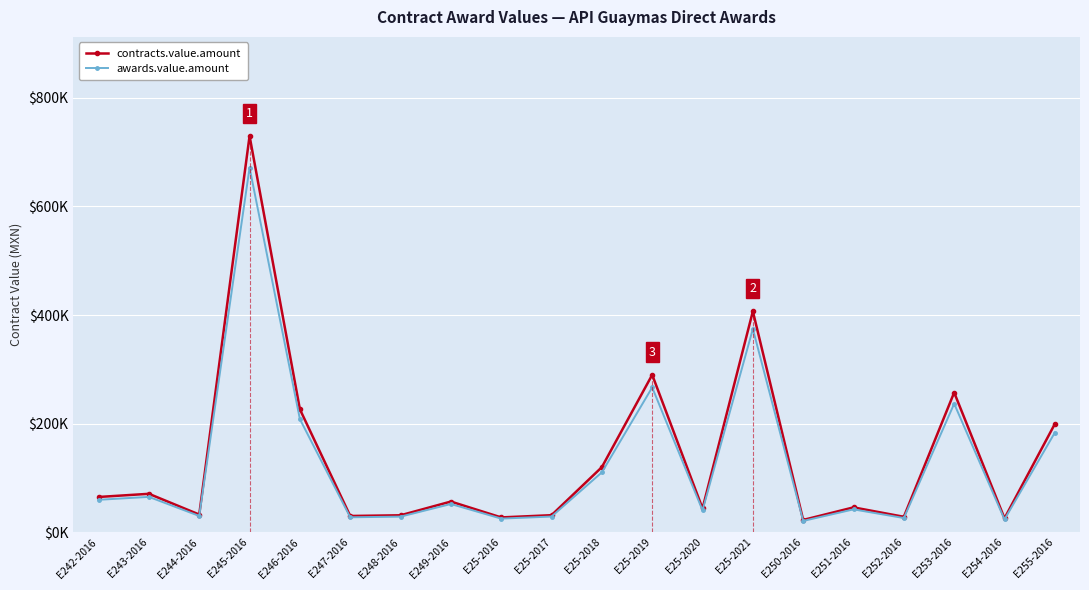

What is the greatest value displayed?

729890.0